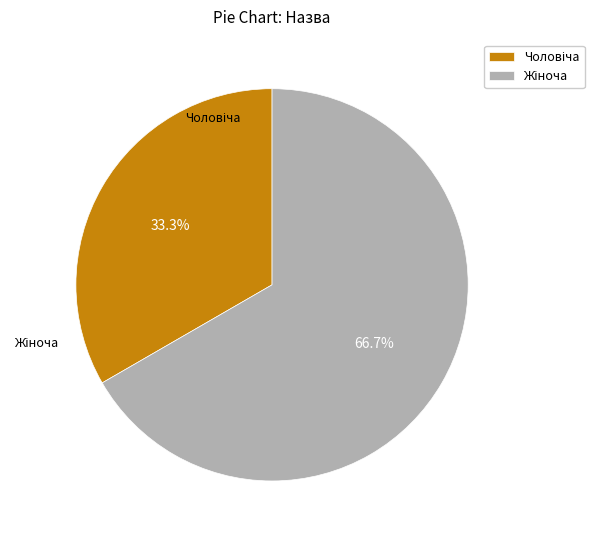

To the nearest percent, what is the difference between the Жіноча and Чоловіча slice percentages?

33%